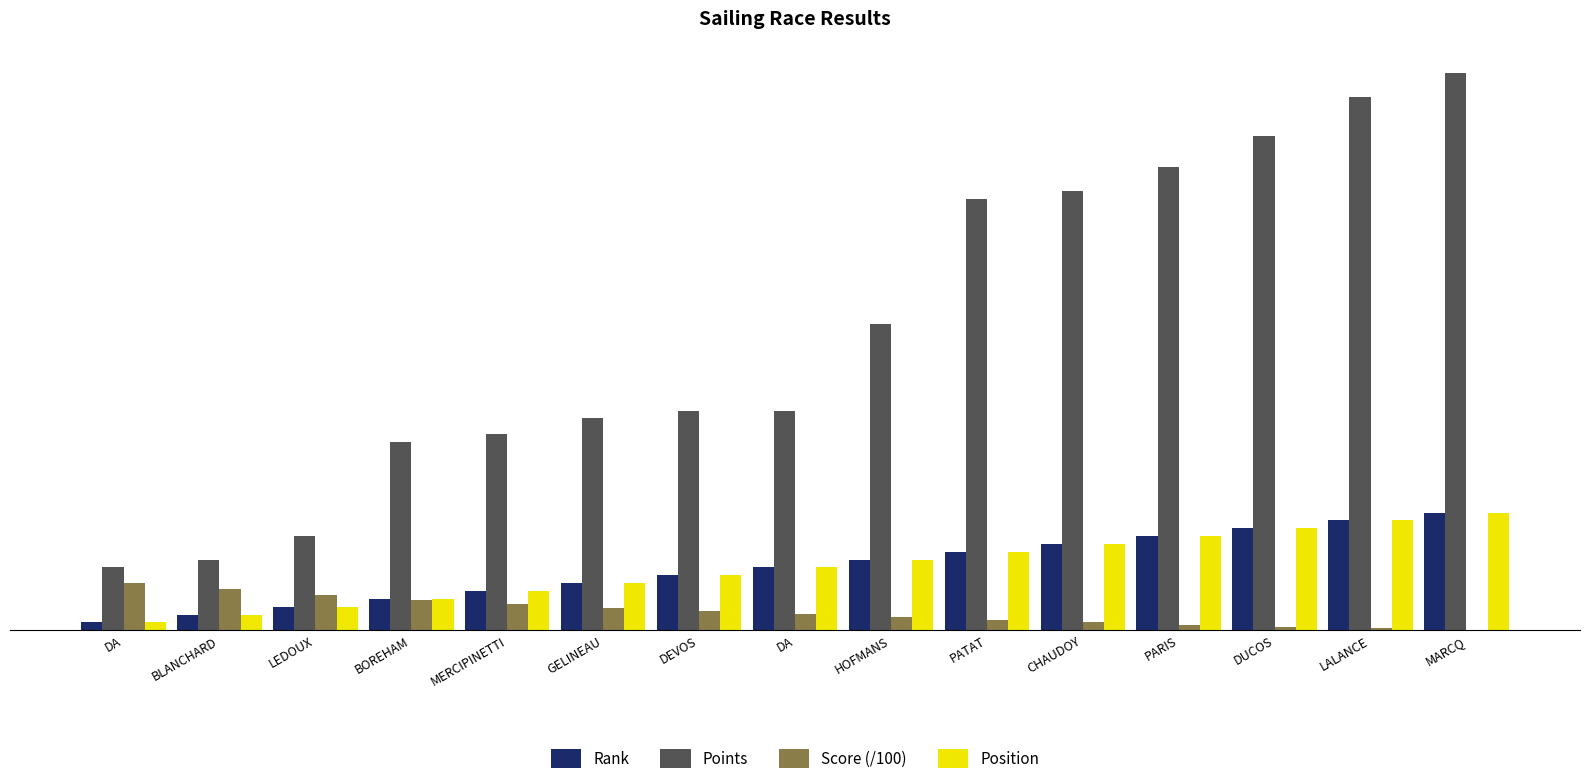

Between BLANCHARD and LALANCE, which is larger?

LALANCE